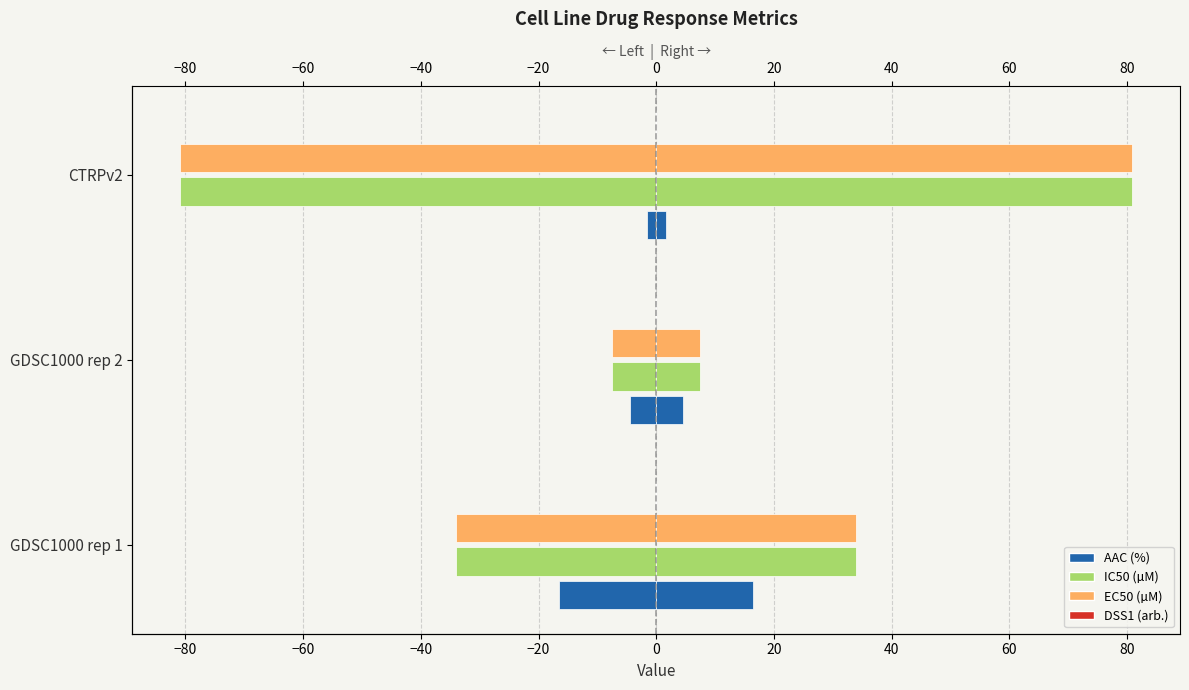

How many bars are there in total?

12